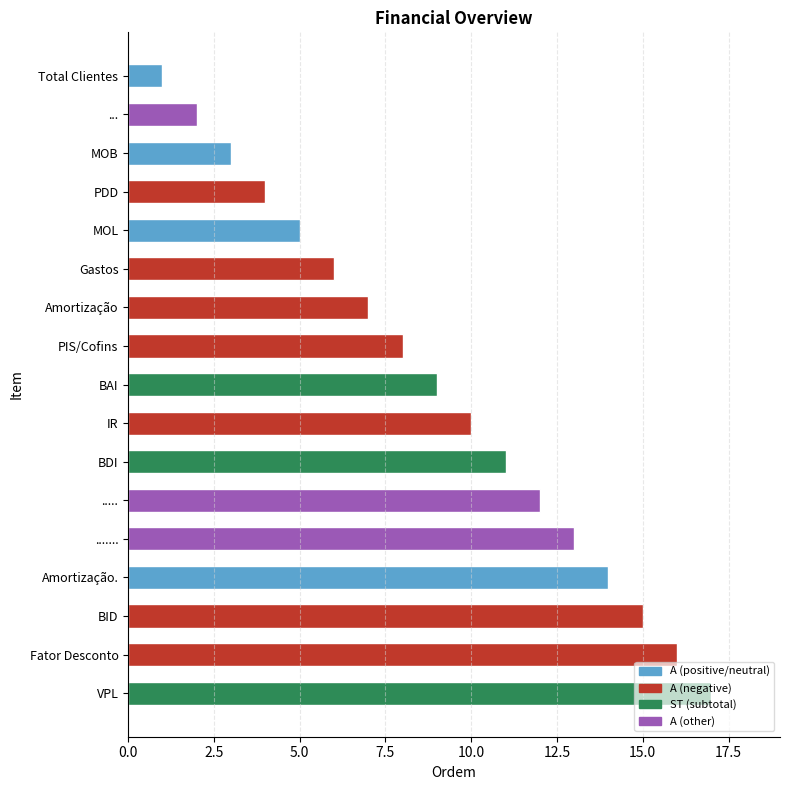

Are the bars grouped side by side (vs. stacked)?

No